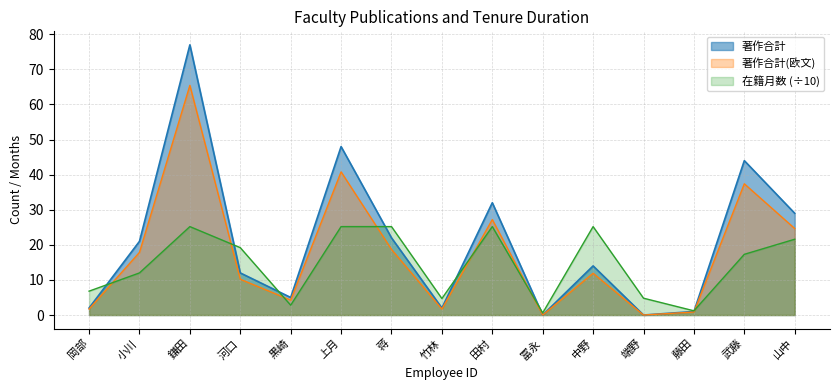

List the series in order of their peak value, highest first.

著作合計, 著作合計(欧文), 在籍月数 (÷10)